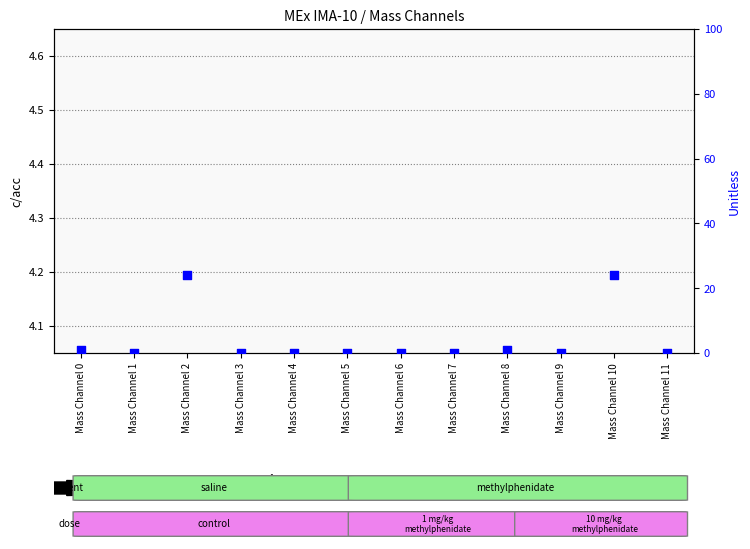

Is the value of transformed count at Mass Channel 9 greater than the value of percentile rank within the sample at Mass Channel 2?

No